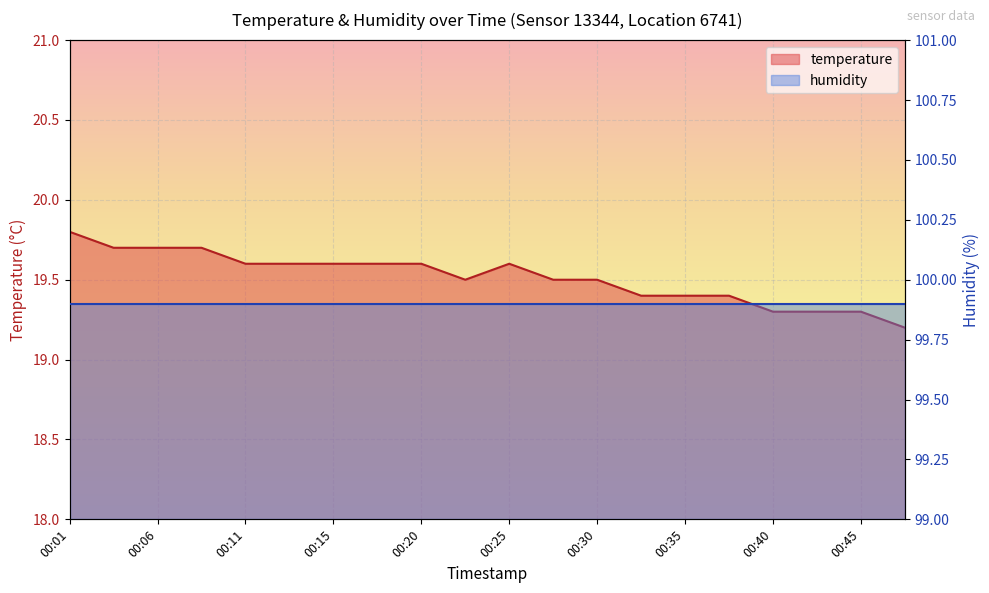

List the labels in order of value, largest first.

00:01, 00:03, 00:06, 00:08, 00:11, 00:13, 00:15, 00:18, 00:20, 00:25, 00:23, 00:28, 00:30, 00:33, 00:35, 00:38, 00:40, 00:43, 00:45, 00:47